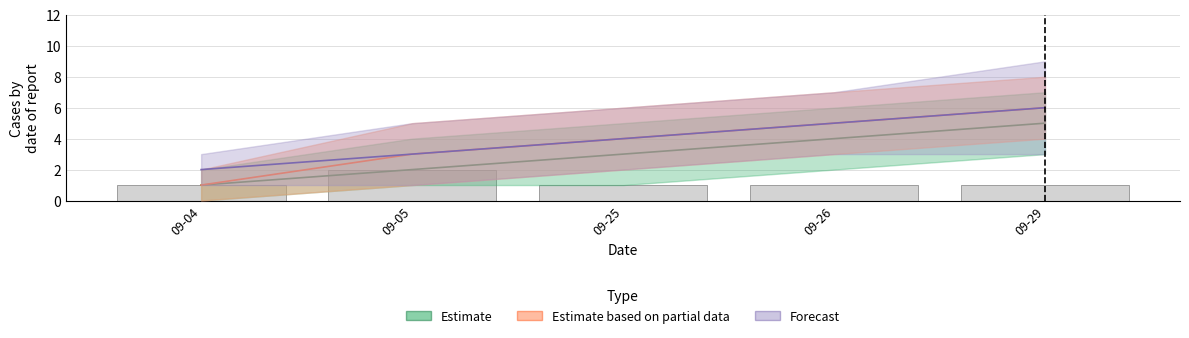

Reading right to left, list all the values displayed in this chart.

Estimate: 5	4	3	2	1
Estimate based on partial data: 6	5	4	3	1
Forecast: 6	5	4	3	2